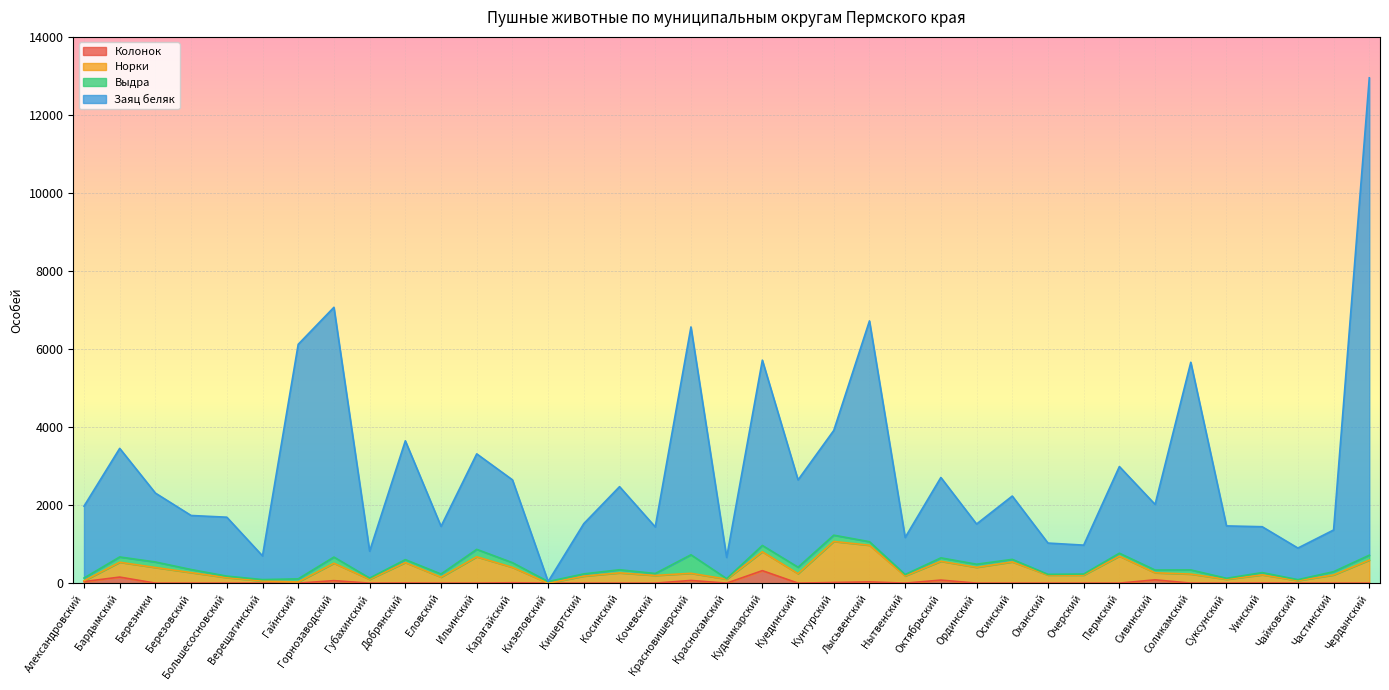

Rank the categories by Колонок value from highest to lowest.

Кудымкарский, Бардымский, Сивинский, Октябрьский, Красновишерский, Горнозаводский, Александровский, Лысьвенский, Кунгурский, Карагайский, Уинский, Добрянский, Березники, Березовский, Большесосновский, Верещагинский, Гайнский, Губахинский, Еловский, Ильинский, Кизеловский, Кишертский, Косинский, Кочевский, Краснокамский, Куединский, Нытвенский, Ординский, Осинский, Оханский, Очерский, Пермский, Соликамский, Суксунский, Чайковский, Частинский, Чердынский